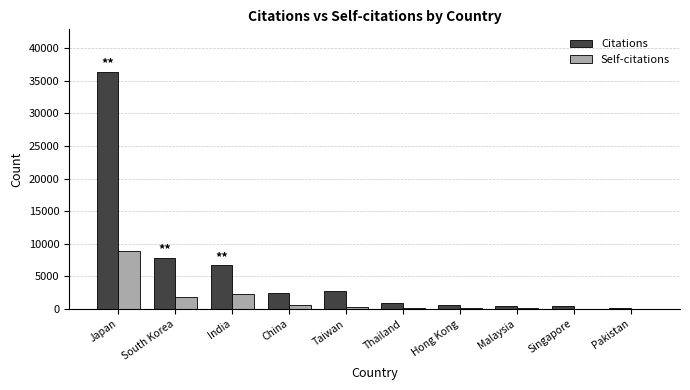

What is the highest value of the Self-citations series?

8886